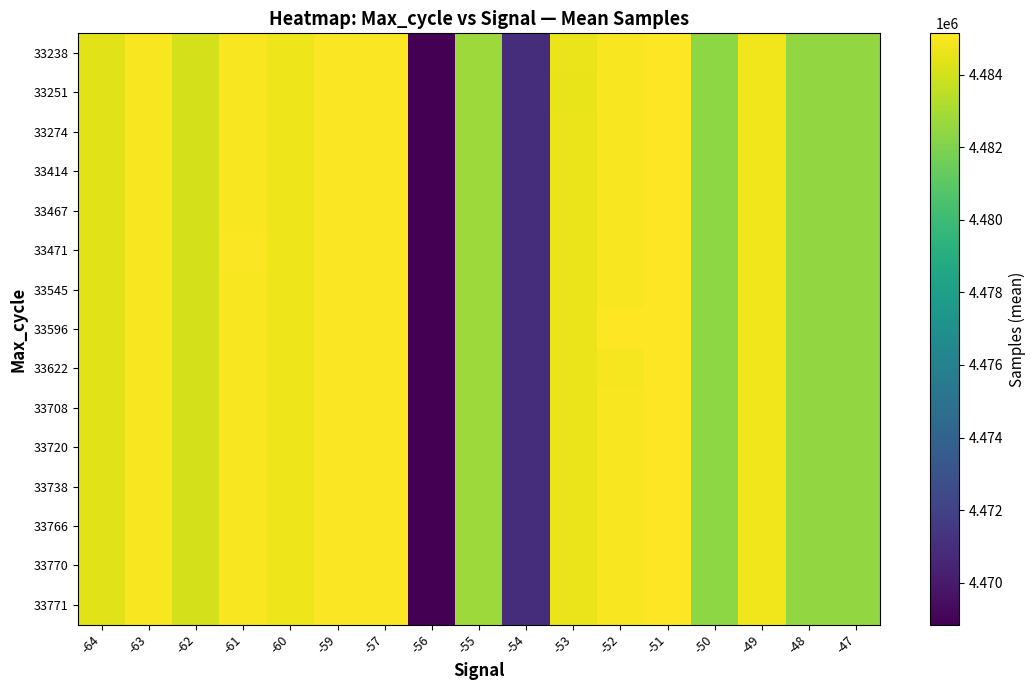

Reading right to left, list all the values displayed in this chart.

33238: -47=4482519.8	-48=4482519.8	-49=4484797.0	-50=4482368.7	-51=4485138.0	-52=4485004.0	-53=4484645.5	-54=4470990.0	-55=4482767.8	-56=4468847.0	-57=4485053.0	-59=4485026.0	-60=4484704.0	-61=4484991.0	-62=4484065.6	-63=4484967.0	-64=4484432.0
33251: -47=4482519.8	-48=4482519.8	-49=4484797.0	-50=4482368.7	-51=4485138.0	-52=4485004.0	-53=4484628.0	-54=4470990.0	-55=4482767.8	-56=4468847.0	-57=4485053.0	-59=4485026.0	-60=4484704.0	-61=4484991.0	-62=4484065.6	-63=4484967.0	-64=4484432.0
33274: -47=4482519.8	-48=4482519.8	-49=4484797.0	-50=4482368.7	-51=4485138.0	-52=4485004.0	-53=4484645.5	-54=4470990.0	-55=4482767.8	-56=4468847.0	-57=4485053.0	-59=4485026.0	-60=4484704.0	-61=4484991.0	-62=4484065.6	-63=4484967.0	-64=4484432.0
33414: -47=4482519.8	-48=4482519.8	-49=4484797.0	-50=4482368.7	-51=4485138.0	-52=4485004.0	-53=4484645.5	-54=4470990.0	-55=4482767.8	-56=4468847.0	-57=4485053.0	-59=4485026.0	-60=4484704.0	-61=4484991.0	-62=4484065.6	-63=4484967.0	-64=4484432.0
33467: -47=4482519.8	-48=4482519.8	-49=4484797.0	-50=4482368.7	-51=4485138.0	-52=4485004.0	-53=4484663.0	-54=4470990.0	-55=4482767.8	-56=4468847.0	-57=4485053.0	-59=4485026.0	-60=4484704.0	-61=4484991.0	-62=4484065.6	-63=4484967.0	-64=4484432.0
33471: -47=4482519.8	-48=4482519.8	-49=4484797.0	-50=4482368.7	-51=4485138.0	-52=4485004.0	-53=4484645.5	-54=4470990.0	-55=4482767.8	-56=4468847.0	-57=4485053.0	-59=4485026.0	-60=4484704.0	-61=4485034.0	-62=4484065.6	-63=4484967.0	-64=4484432.0
33545: -47=4482519.8	-48=4482519.8	-49=4484797.0	-50=4482368.7	-51=4485138.0	-52=4485004.0	-53=4484645.5	-54=4470990.0	-55=4482767.8	-56=4468847.0	-57=4485053.0	-59=4485026.0	-60=4484704.0	-61=4484991.0	-62=4484065.6	-63=4484967.0	-64=4484432.0
33596: -47=4482519.8	-48=4482519.8	-49=4484797.0	-50=4482368.7	-51=4485138.0	-52=4485100.0	-53=4484645.5	-54=4470990.0	-55=4482767.8	-56=4468847.0	-57=4485053.0	-59=4485026.0	-60=4484704.0	-61=4484991.0	-62=4484065.6	-63=4484967.0	-64=4484432.0
33622: -47=4482519.8	-48=4482519.8	-49=4484797.0	-50=4482368.7	-51=4485138.0	-52=4484908.0	-53=4484645.5	-54=4470990.0	-55=4482767.8	-56=4468847.0	-57=4485053.0	-59=4485026.0	-60=4484704.0	-61=4484991.0	-62=4484065.6	-63=4484967.0	-64=4484432.0
33708: -47=4482519.8	-48=4482519.8	-49=4484797.0	-50=4482368.7	-51=4485138.0	-52=4485004.0	-53=4484645.5	-54=4470990.0	-55=4482767.8	-56=4468847.0	-57=4485053.0	-59=4485026.0	-60=4484704.0	-61=4484991.0	-62=4484065.6	-63=4484967.0	-64=4484432.0
33720: -47=4482519.8	-48=4482519.8	-49=4484797.0	-50=4482368.7	-51=4485138.0	-52=4485004.0	-53=4484645.5	-54=4470990.0	-55=4482767.8	-56=4468847.0	-57=4485053.0	-59=4485026.0	-60=4484704.0	-61=4484991.0	-62=4484065.6	-63=4484967.0	-64=4484432.0
33738: -47=4482519.8	-48=4482519.8	-49=4484797.0	-50=4482368.7	-51=4485138.0	-52=4485004.0	-53=4484645.5	-54=4470990.0	-55=4482767.8	-56=4468847.0	-57=4485053.0	-59=4485026.0	-60=4484704.0	-61=4484948.0	-62=4484065.6	-63=4484967.0	-64=4484432.0
33766: -47=4482519.8	-48=4482519.8	-49=4484797.0	-50=4482368.7	-51=4485138.0	-52=4485004.0	-53=4484645.5	-54=4470990.0	-55=4482767.8	-56=4468847.0	-57=4485053.0	-59=4485026.0	-60=4484704.0	-61=4484991.0	-62=4484065.6	-63=4484967.0	-64=4484432.0
33770: -47=4482519.8	-48=4482519.8	-49=4484797.0	-50=4482368.7	-51=4485138.0	-52=4485004.0	-53=4484645.5	-54=4470990.0	-55=4482767.8	-56=4468847.0	-57=4485053.0	-59=4485026.0	-60=4484704.0	-61=4484991.0	-62=4484065.6	-63=4484967.0	-64=4484432.0
33771: -47=4482519.8	-48=4482519.8	-49=4484797.0	-50=4482368.7	-51=4485138.0	-52=4485004.0	-53=4484645.5	-54=4470990.0	-55=4482767.8	-56=4468847.0	-57=4485053.0	-59=4485026.0	-60=4484704.0	-61=4484991.0	-62=4484065.6	-63=4484967.0	-64=4484432.0